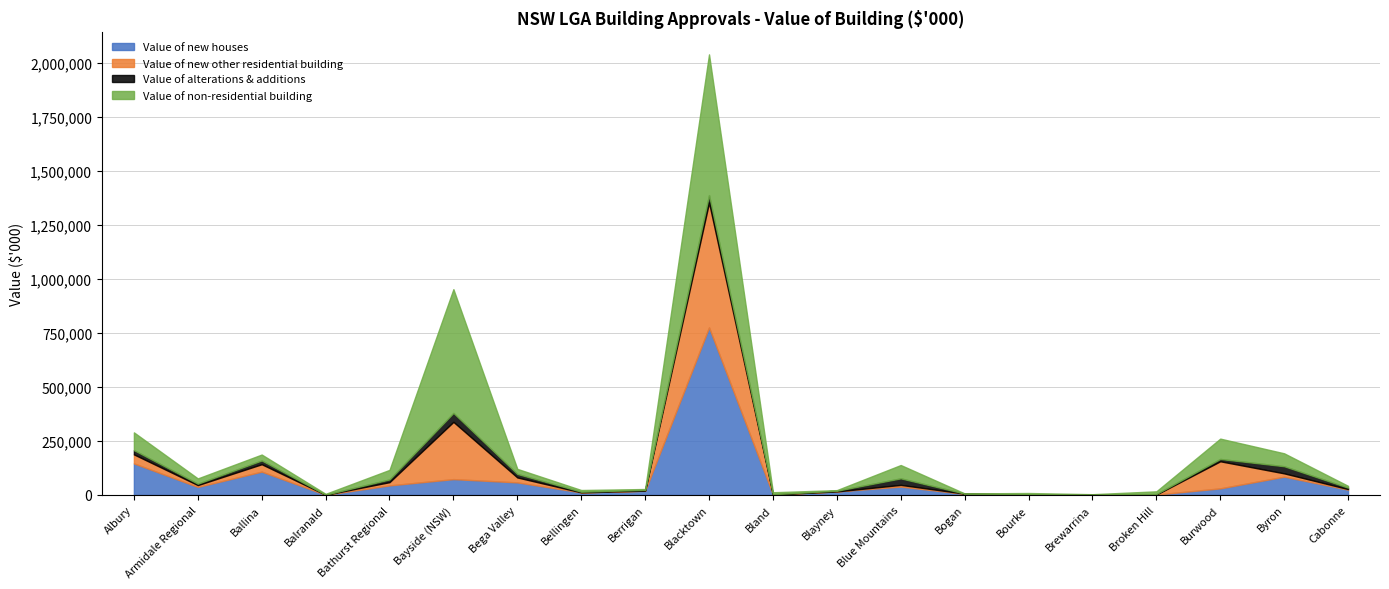

Which label corresponds to the smallest value in the chart?

Balranald